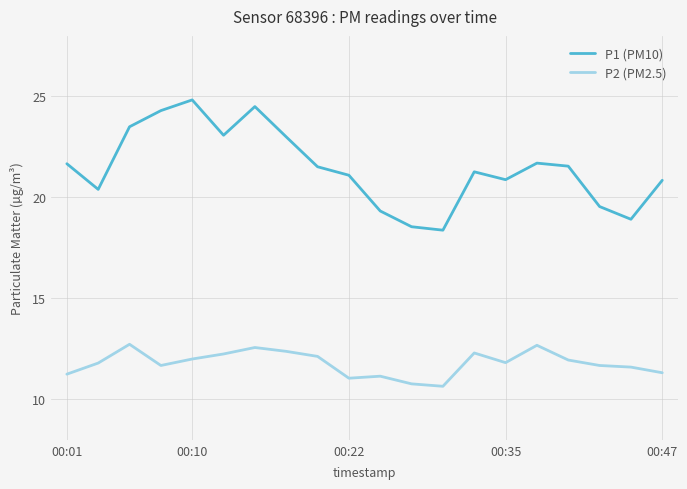

List the series in order of their overall mean, lowest first.

P2 (PM2.5), P1 (PM10)